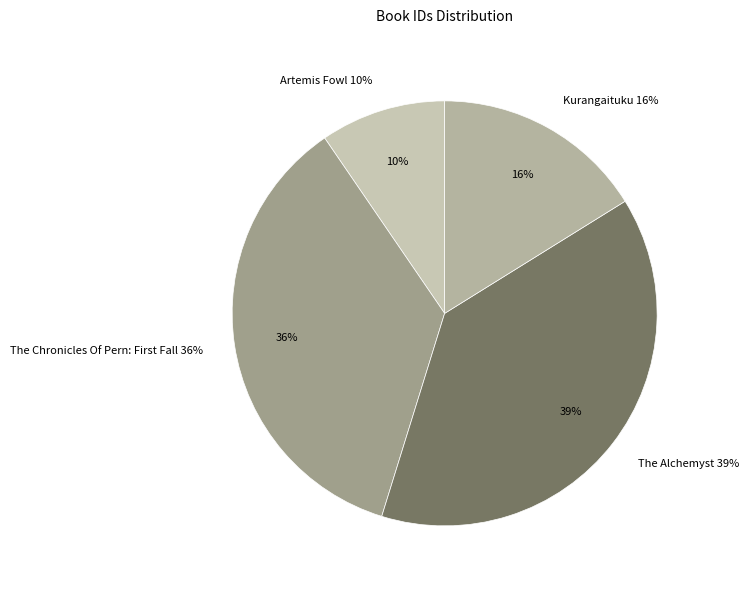

Rank the categories by value from lowest to highest.

Artemis Fowl, Kurangaituku, The Chronicles Of Pern: First Fall, The Alchemyst